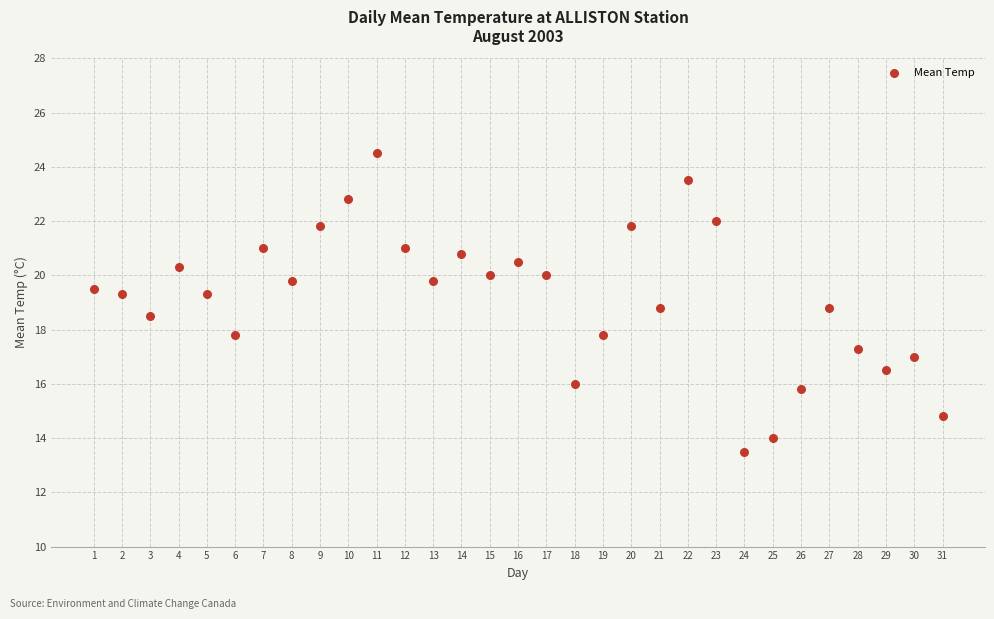

What is the range of X values (max minus min)?

30.0